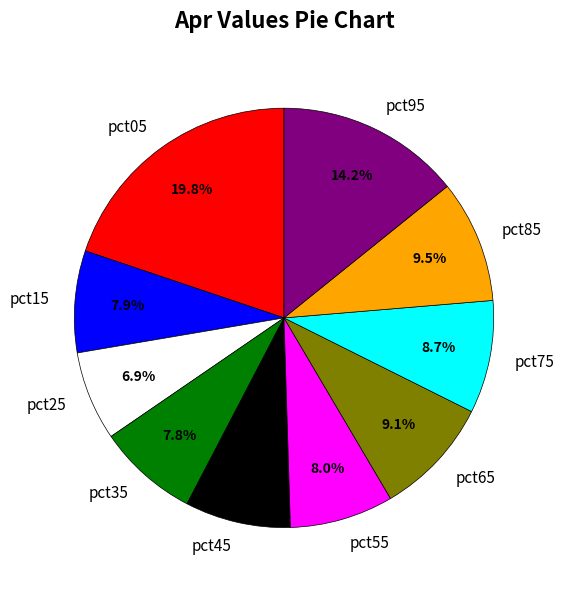

How many slices are in this pie chart?

10